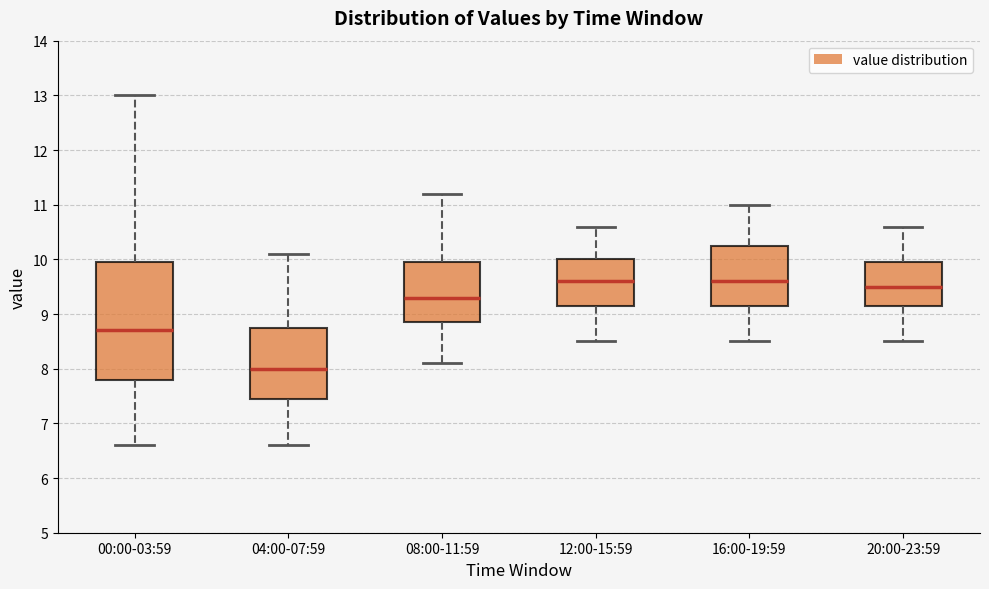

Comparing the boxes themselves (not the whiskers), which one is the tallest?

00:00-03:59